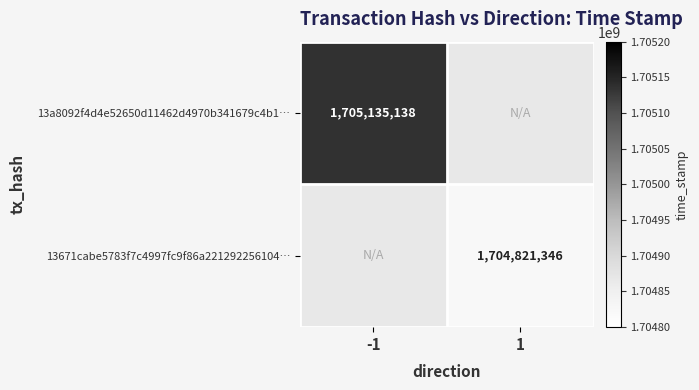

Is it true that 13671cabe5783f7c4997fc9f86a221292256104… equals 3015900369 at 1?

False